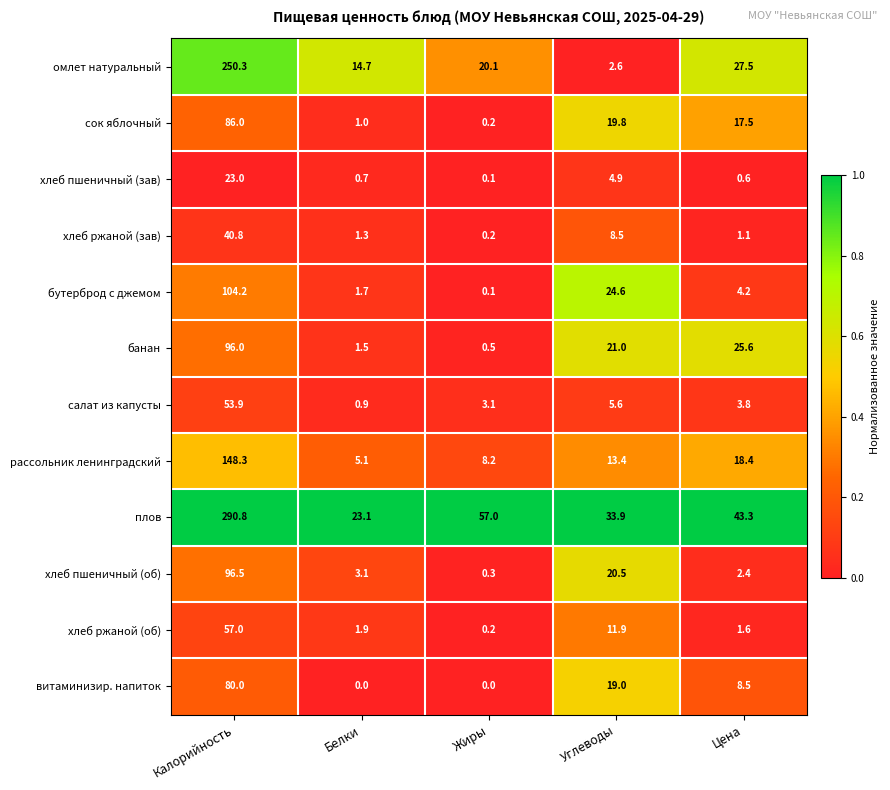

At how many categories does at least one series exceed 0?

5